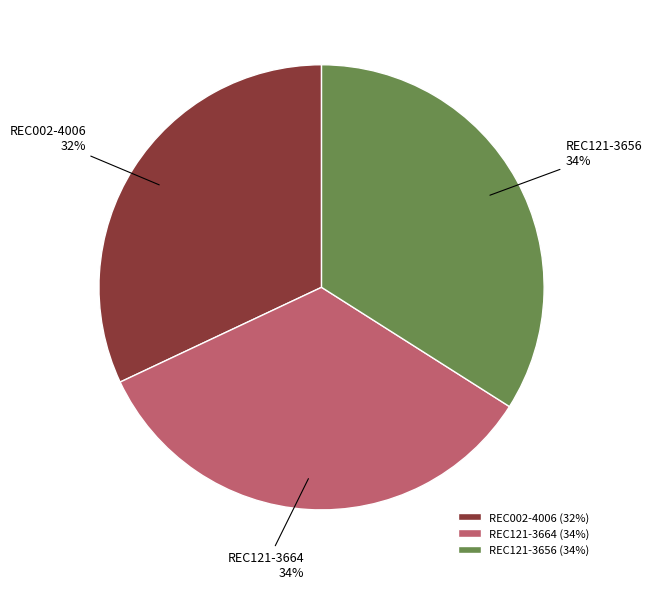

The REC002-4006 slice represents 32% of the pie. True or false?

True